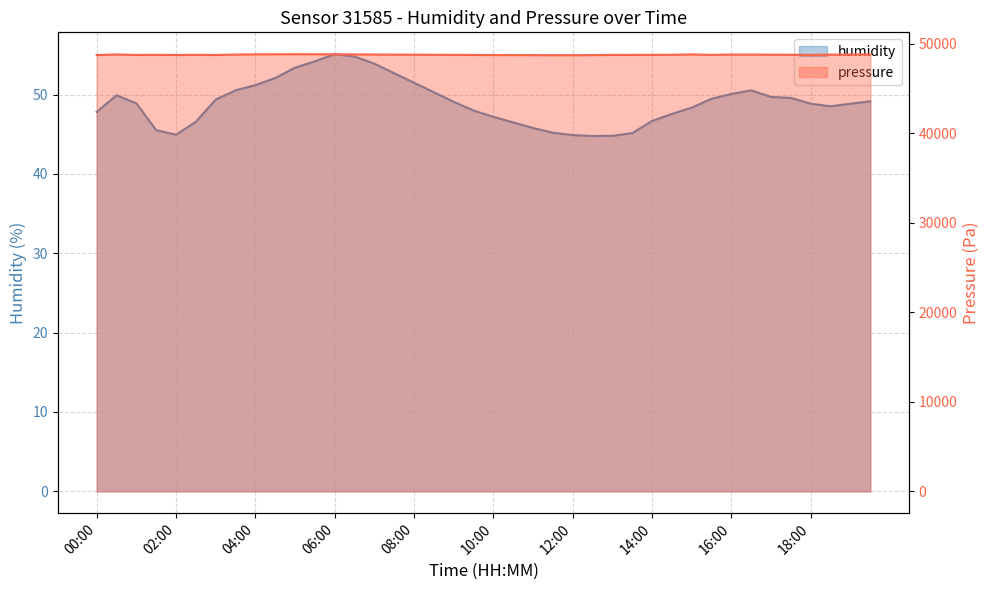

Reading right to left, transcribe all the data shown in this chart.

humidity: 49.2	48.9	48.5	48.9	49.6	49.7	50.5	50.1	49.5	48.4	47.6	46.7	45.1	44.8	44.8	44.9	45.2	45.8	46.5	47.2	48.0	49.1	50.3	51.5	52.7	53.9	54.8	55.1	54.2	53.4	52.1	51.2	50.5	49.4	46.6	45.0	45.5	48.9	49.9	47.8
pressure: 48813.9	48788.0	48778.1	48754.2	48768.2	48772.1	48790.0	48790.0	48754.2	48805.9	48766.2	48758.2	48748.2	48750.2	48726.4	48718.4	48720.0	48725.0	48730.0	48735.0	48745.0	48755.0	48765.0	48775.0	48785.0	48795.0	48805.0	48815.0	48825.0	48830.0	48820.0	48810.0	48790.0	48738.3	48760.2	48742.3	48754.2	48746.3	48802.0	48734.3